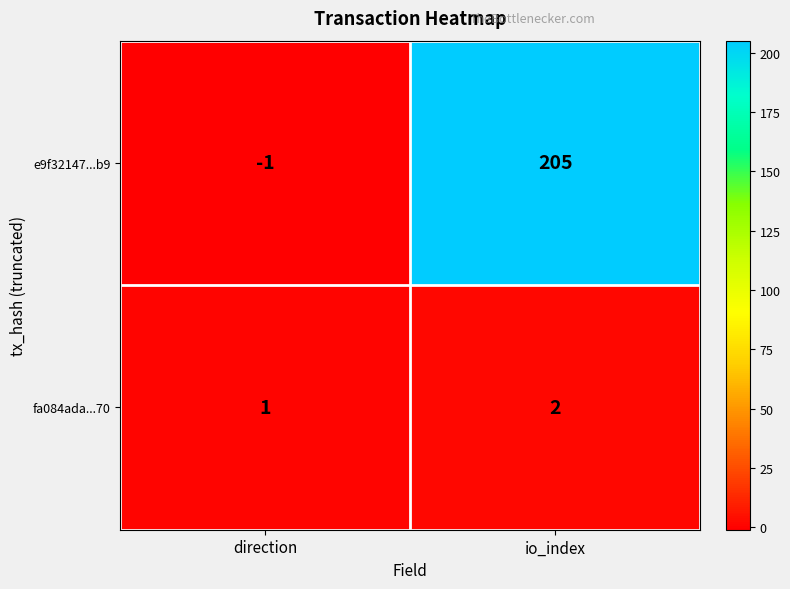

Which series has the largest range (max minus min)?

e9f32147...b9